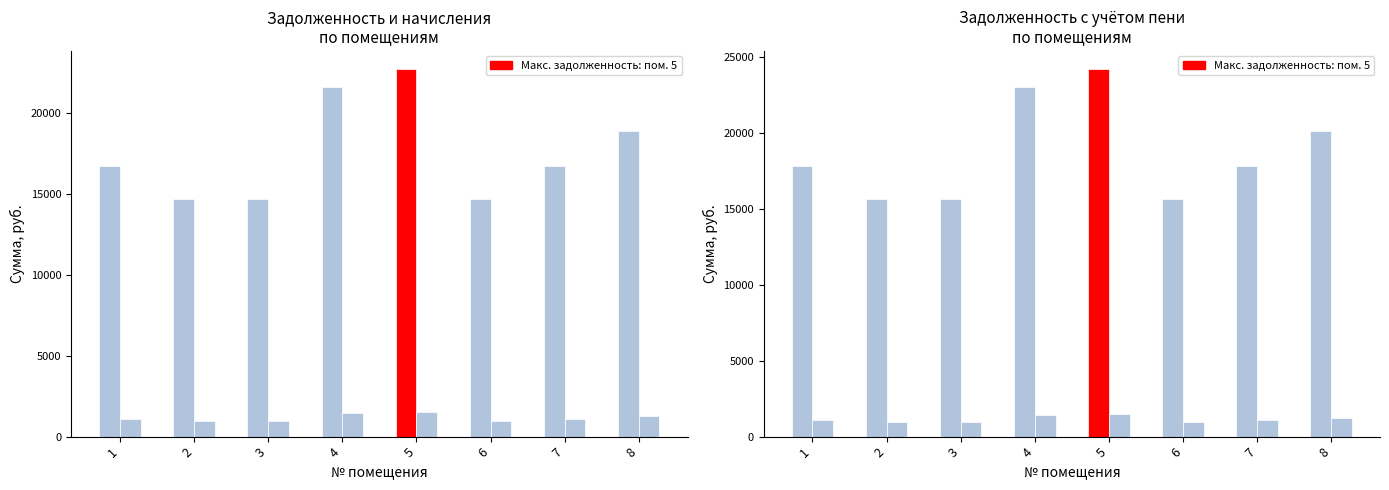

Which series has the largest total across all categories?

задолженность (пени)